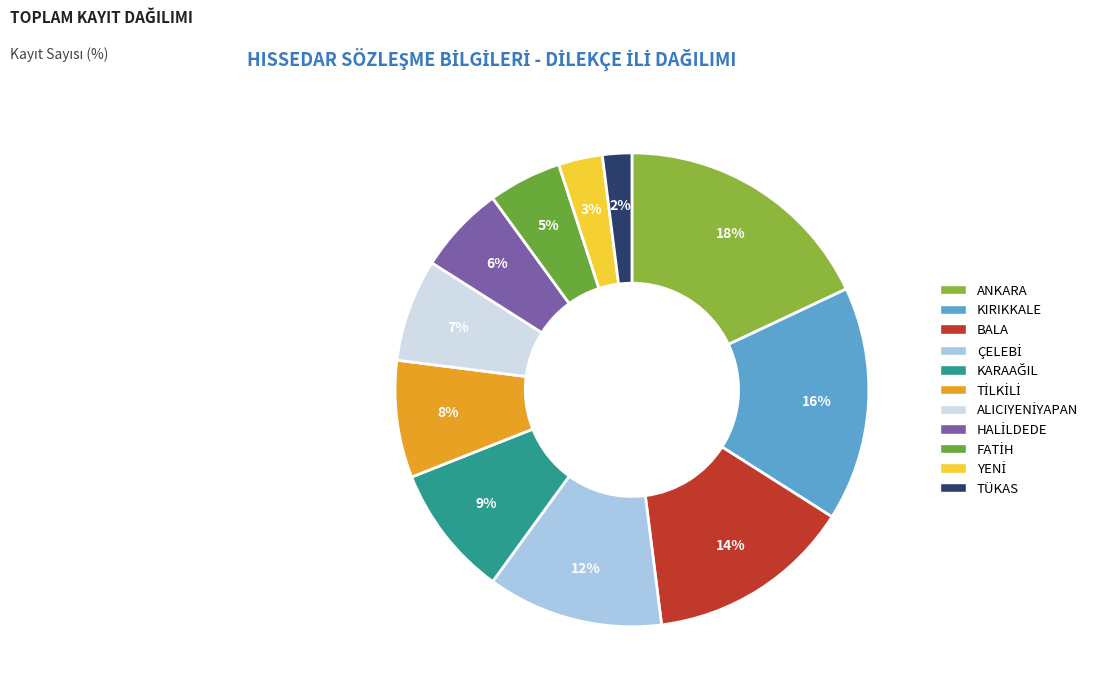

Count the number of slices in the pie.

11